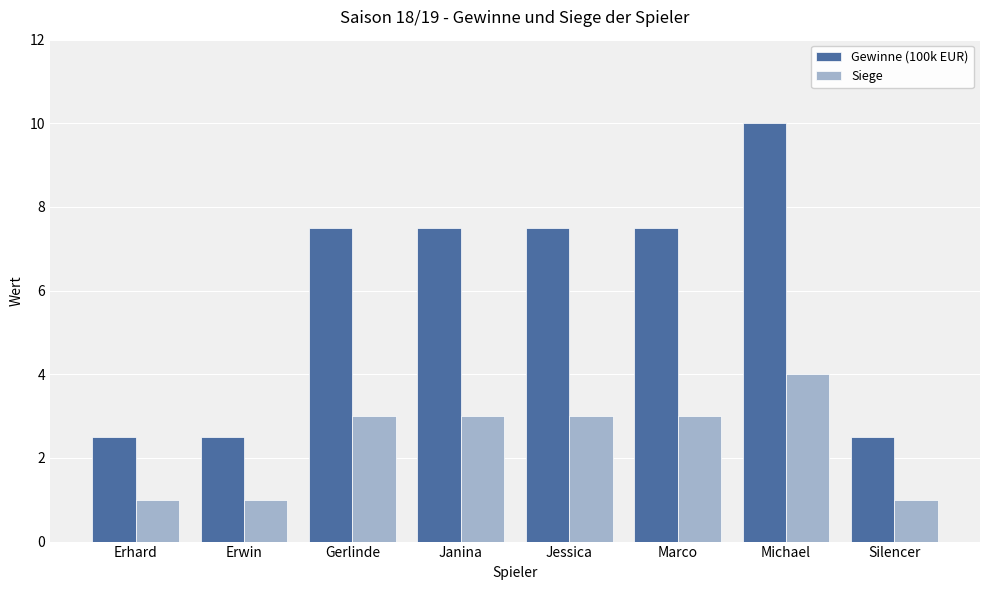

How many Siege values are between 1 and 3?

7